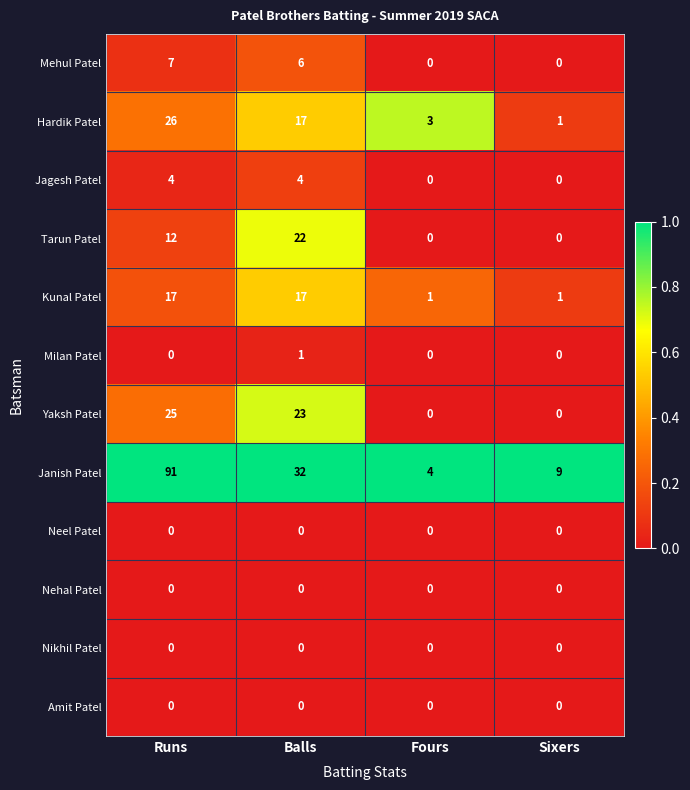

True or false: Jagesh Patel has a value of 4 at Balls.

True